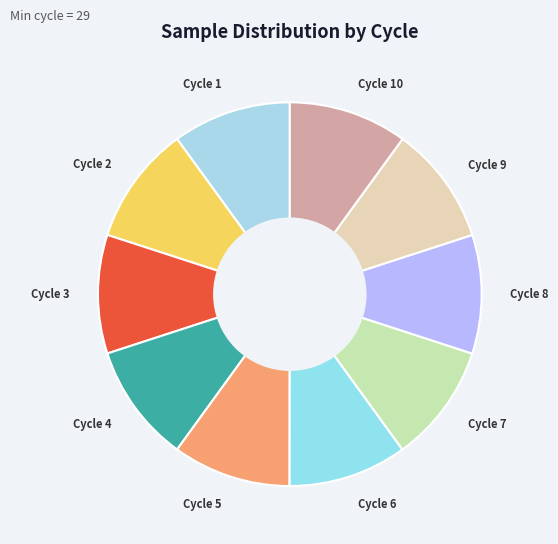

What is the ratio of the value at Cycle 6 to the value at Cycle 7?

1.0